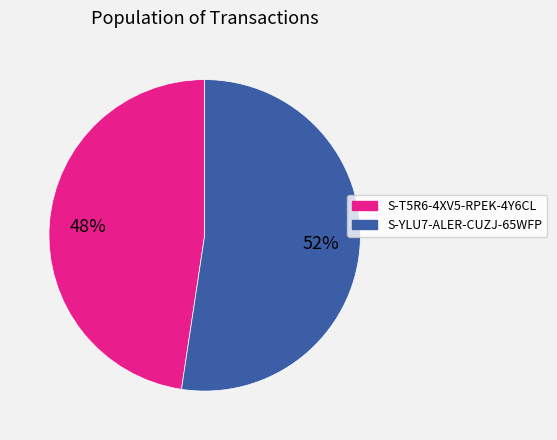

What is the ratio of the value at S-YLU7-ALER-CUZJ-65WFP to the value at S-T5R6-4XV5-RPEK-4Y6CL?

1.1